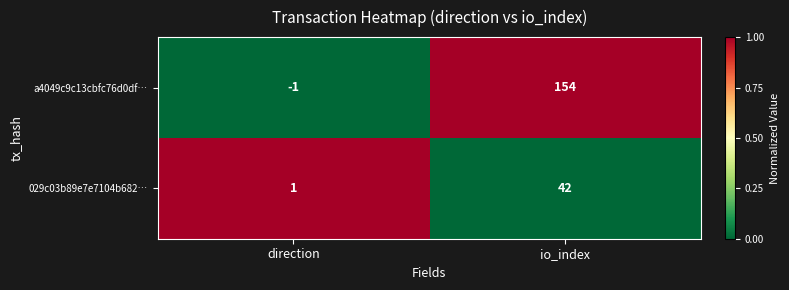

Reading right to left, transcribe all the data shown in this chart.

a4049c9c13cbfc76d0df…: io_index=154	direction=-1
029c03b89e7e7104b682…: io_index=42	direction=1